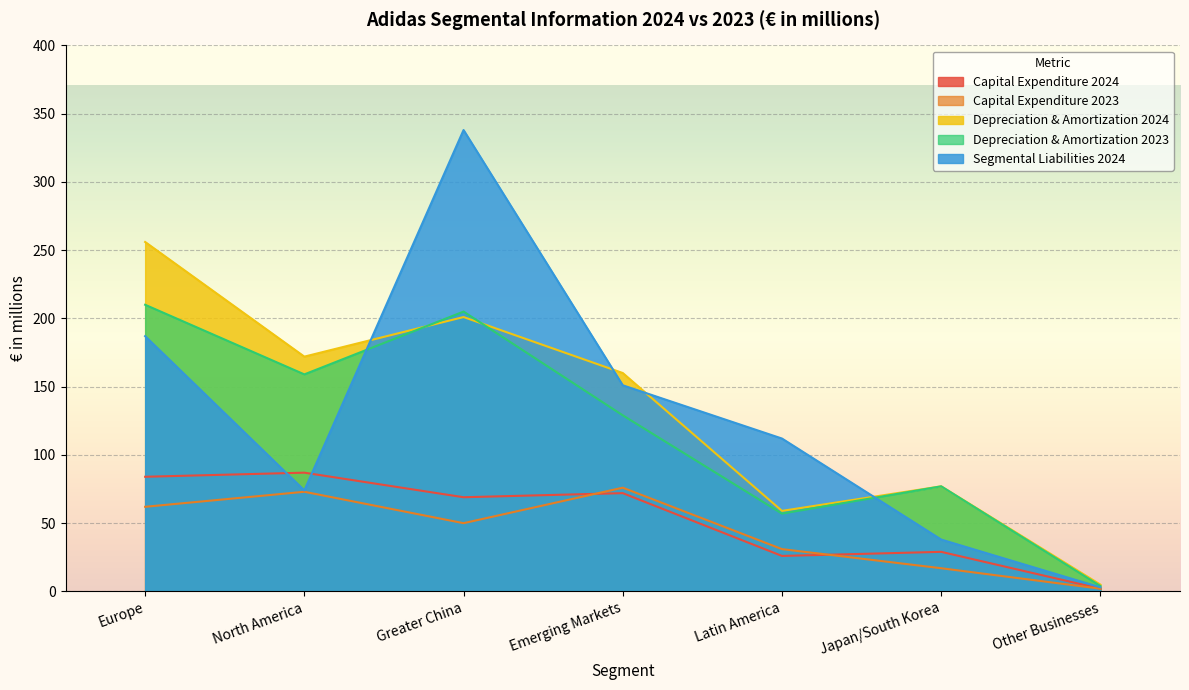

Count the number of categories in the chart.

7